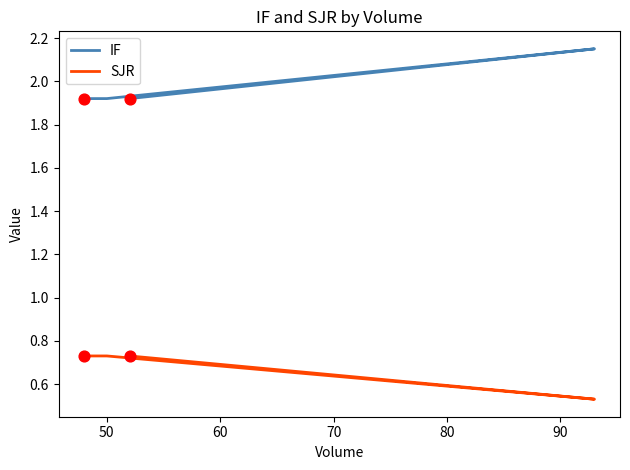

At which category is the sum across all series the highest?

50